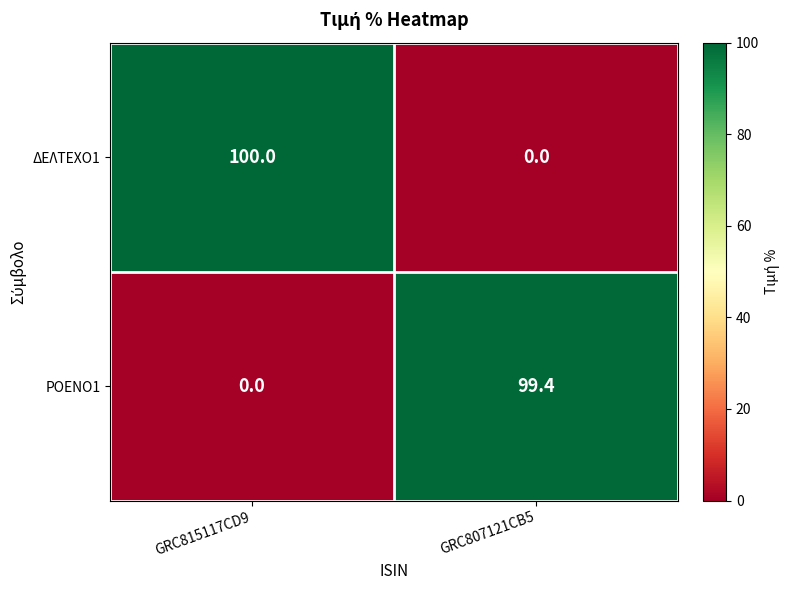

Which series has the largest total across all categories?

ΔΕΛΤΕΧΟ1